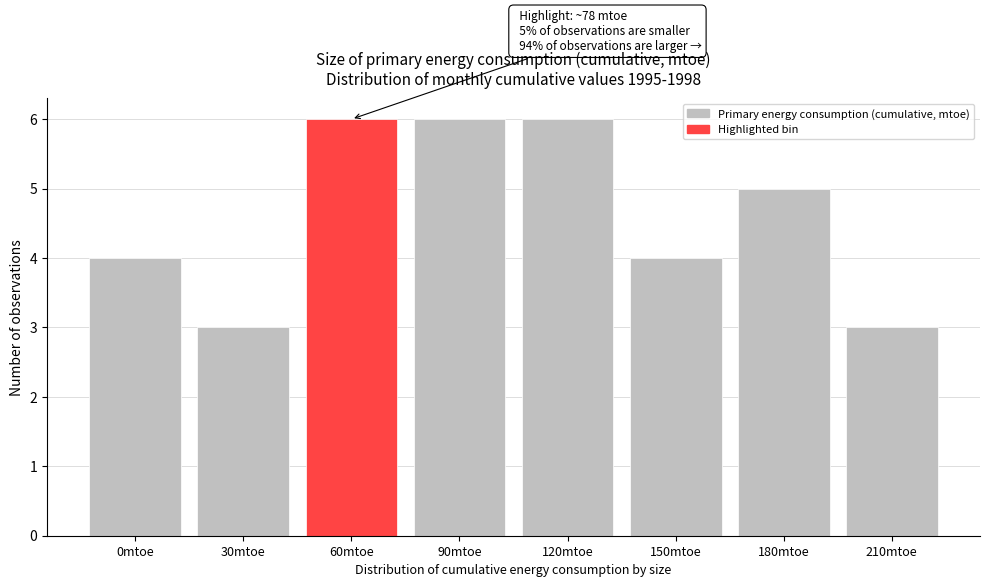

Reading left to right, list all the values displayed in this chart.

4	3	6	6	6	4	5	3